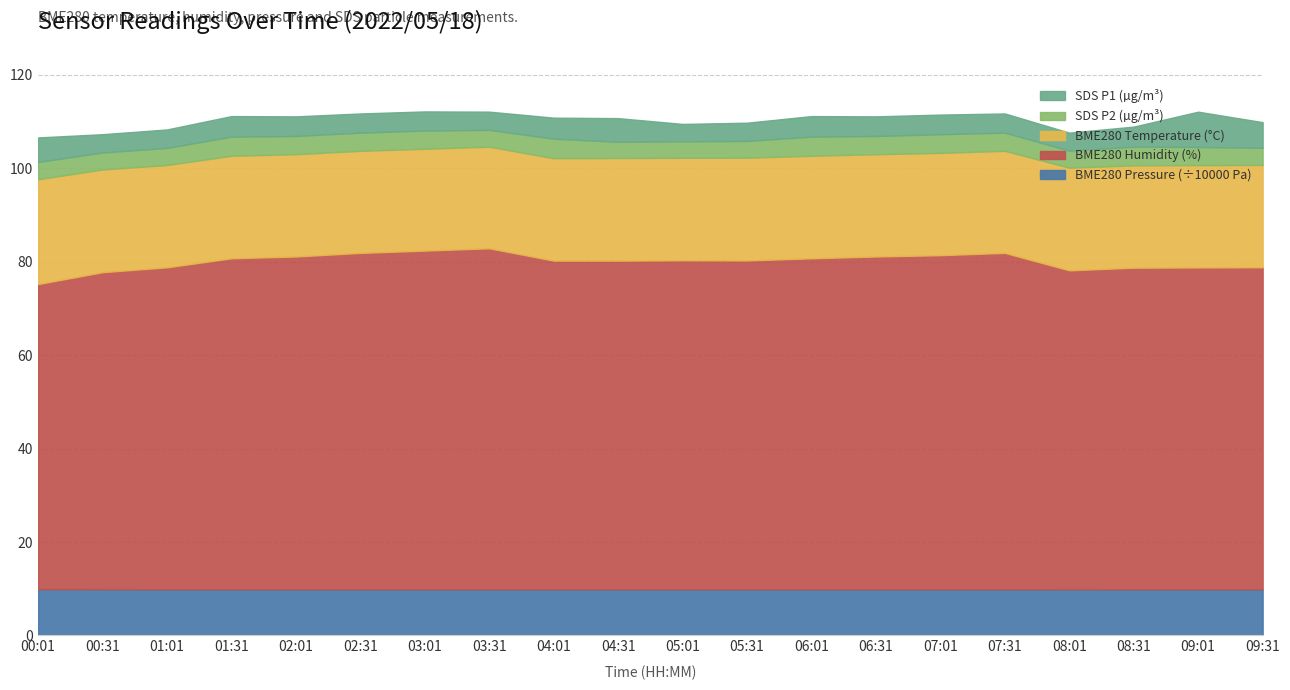

Which has a higher value, 01:31 or 07:01?

01:31